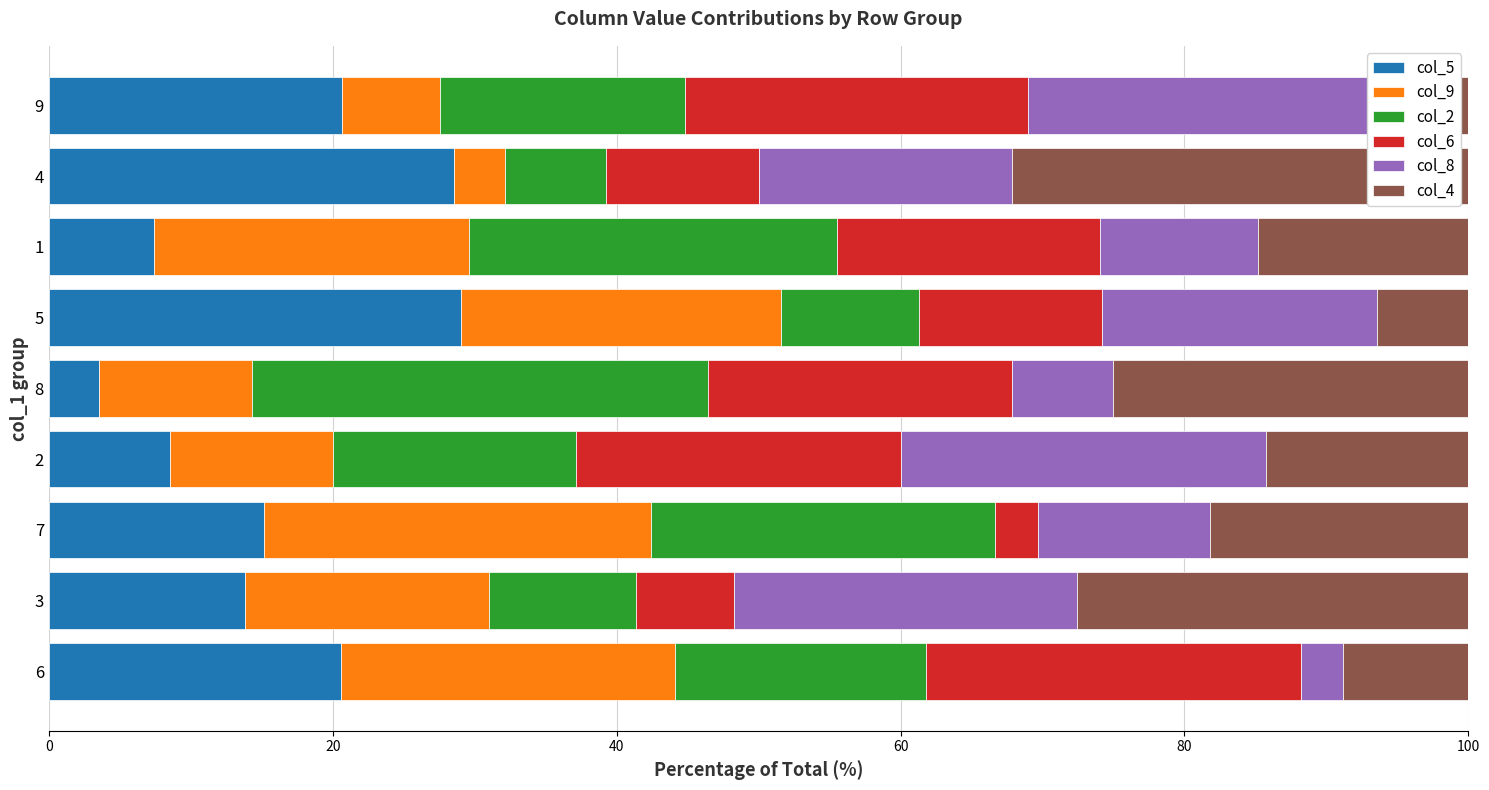

What is the maximum value shown in the chart?

32.1